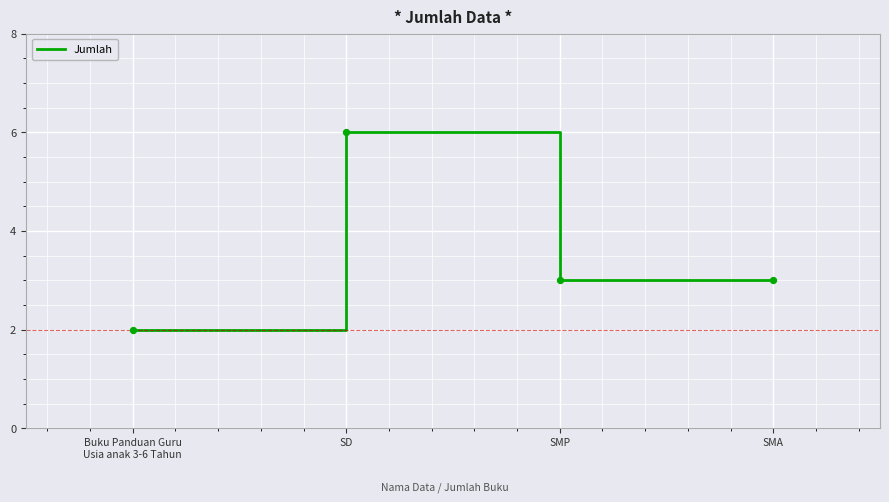

What is the change in value from Buku Panduan Guru
Usia anak 3-6 Tahun to SD?

+4